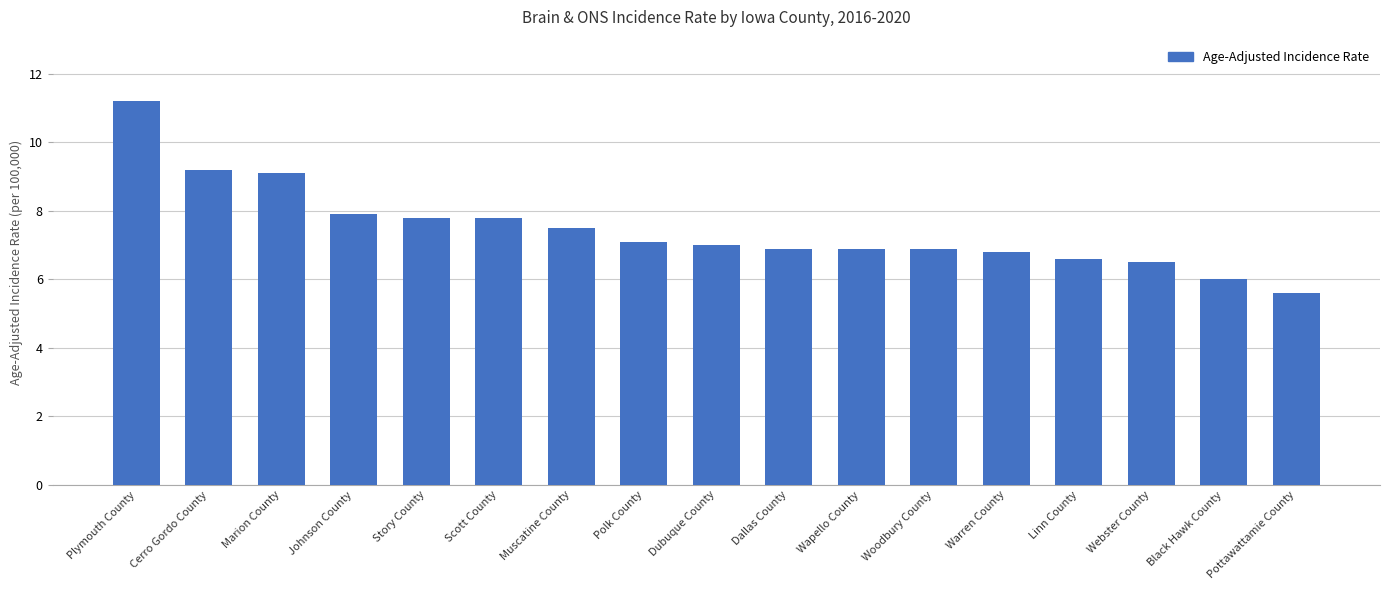

Which label corresponds to the smallest value in the chart?

Pottawattamie County